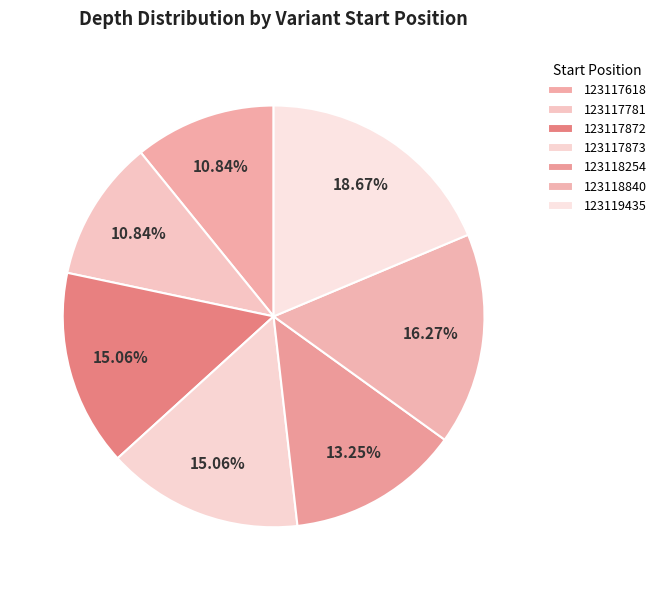

To the nearest percent, what percentage of the pie is 123117873?

15%